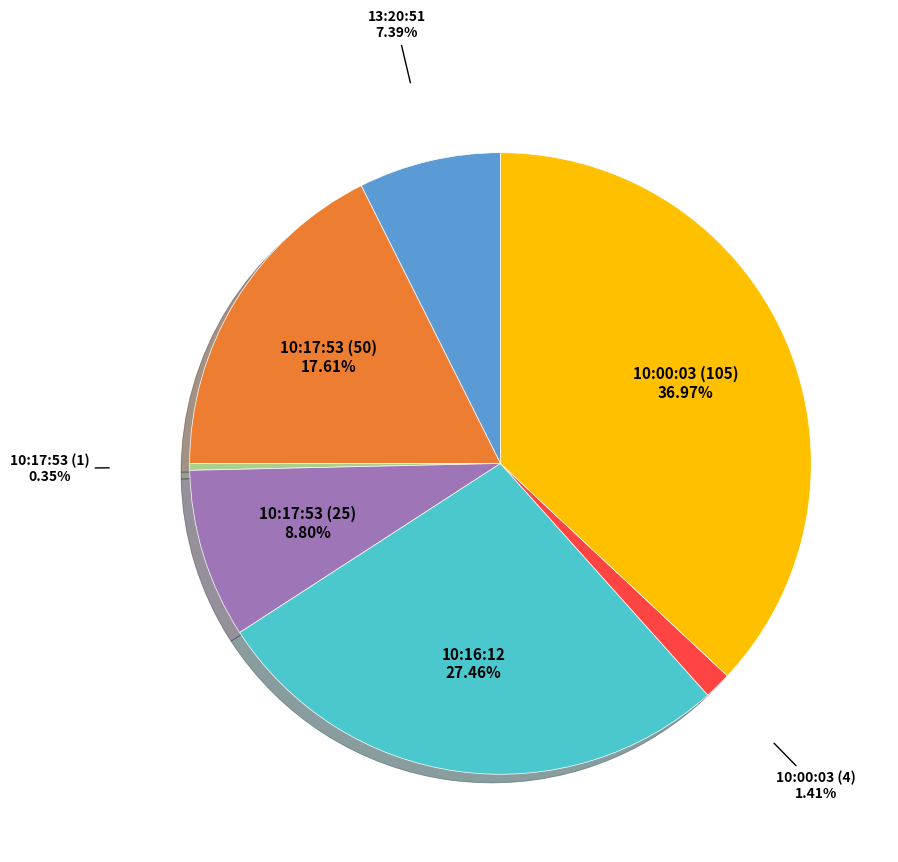

Is there any slice that represents more than half of the pie?

No